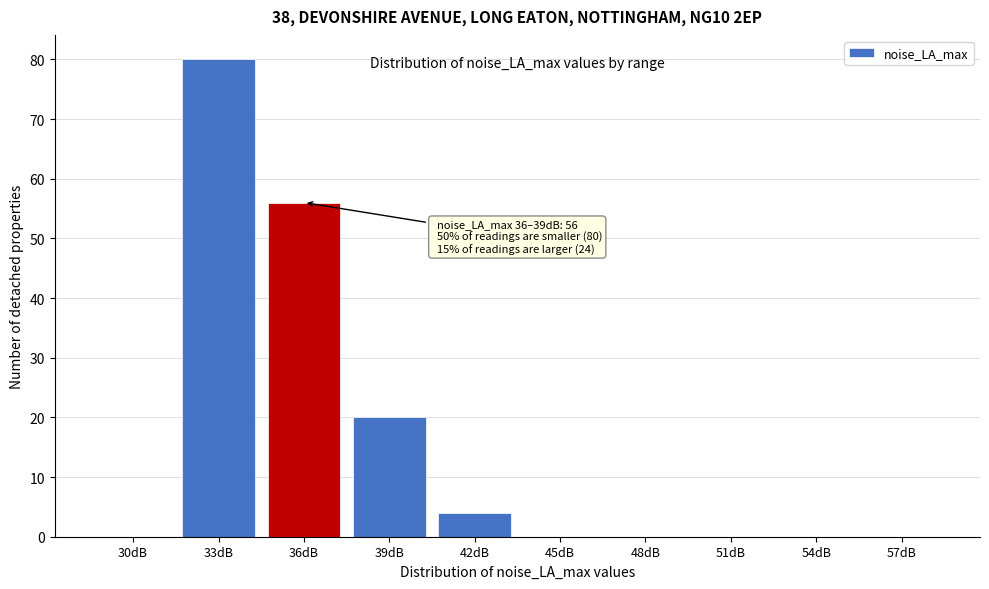

Reading left to right, what are all the values shown in this chart?

30dB=0	33dB=80	36dB=56	39dB=20	42dB=4	45dB=0	48dB=0	51dB=0	54dB=0	57dB=0